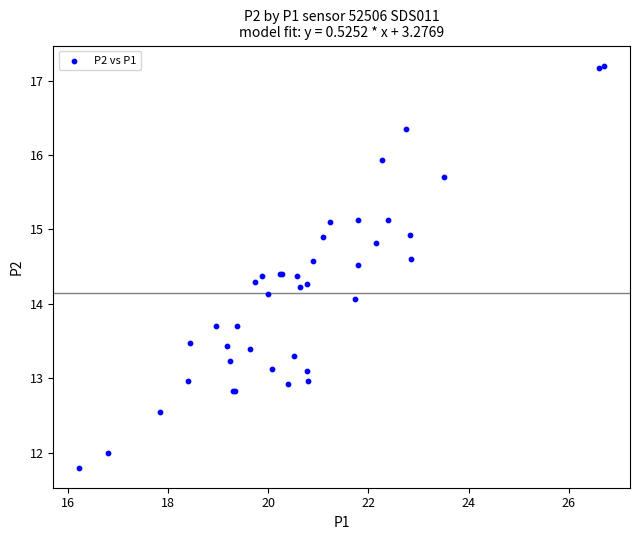

What Y value in the scatter plot is closest to 14?

14.1